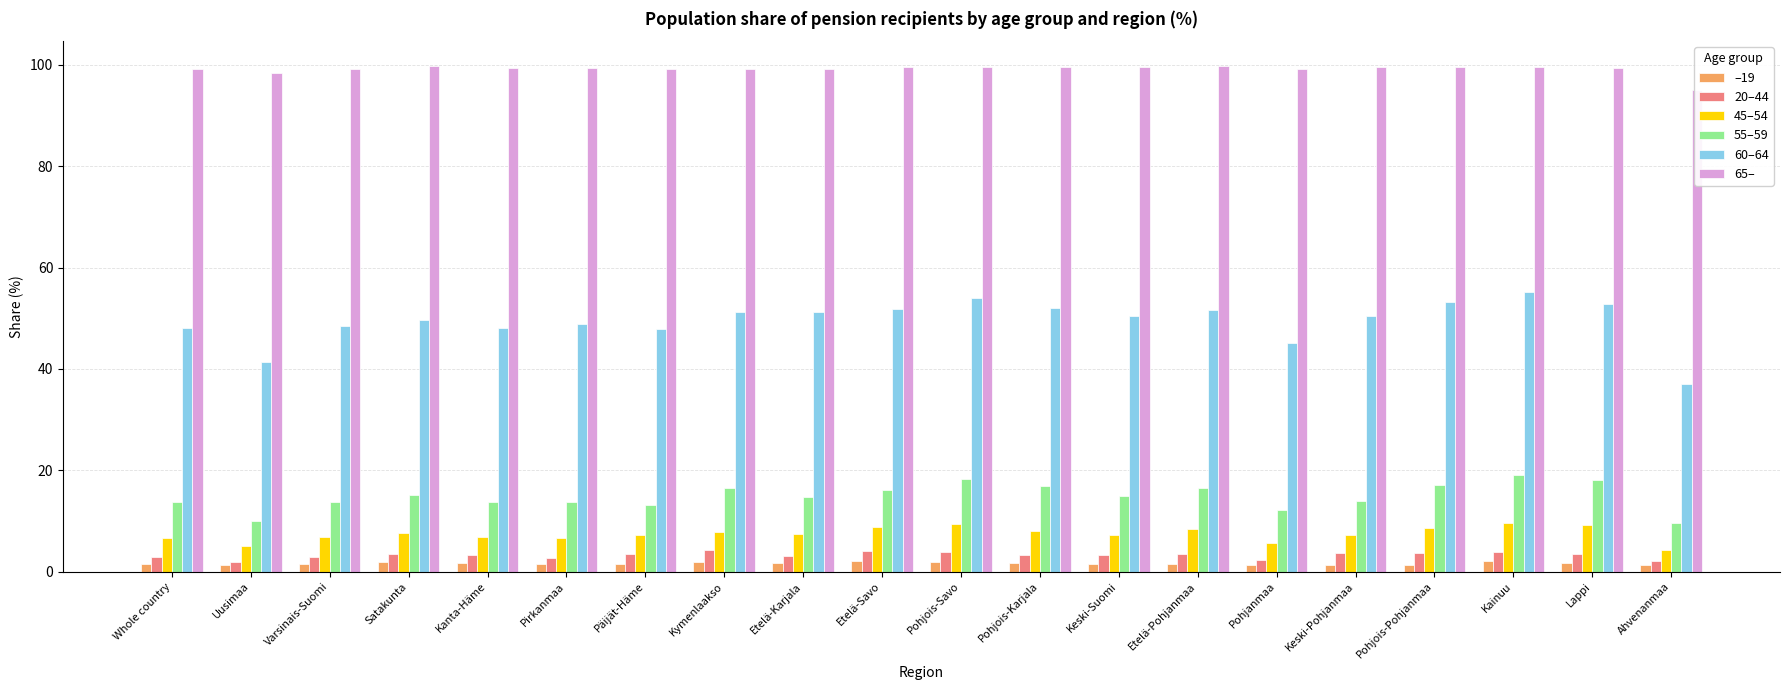

Is it true that 60–64 equals 16.0 at Keski-Suomi?

False